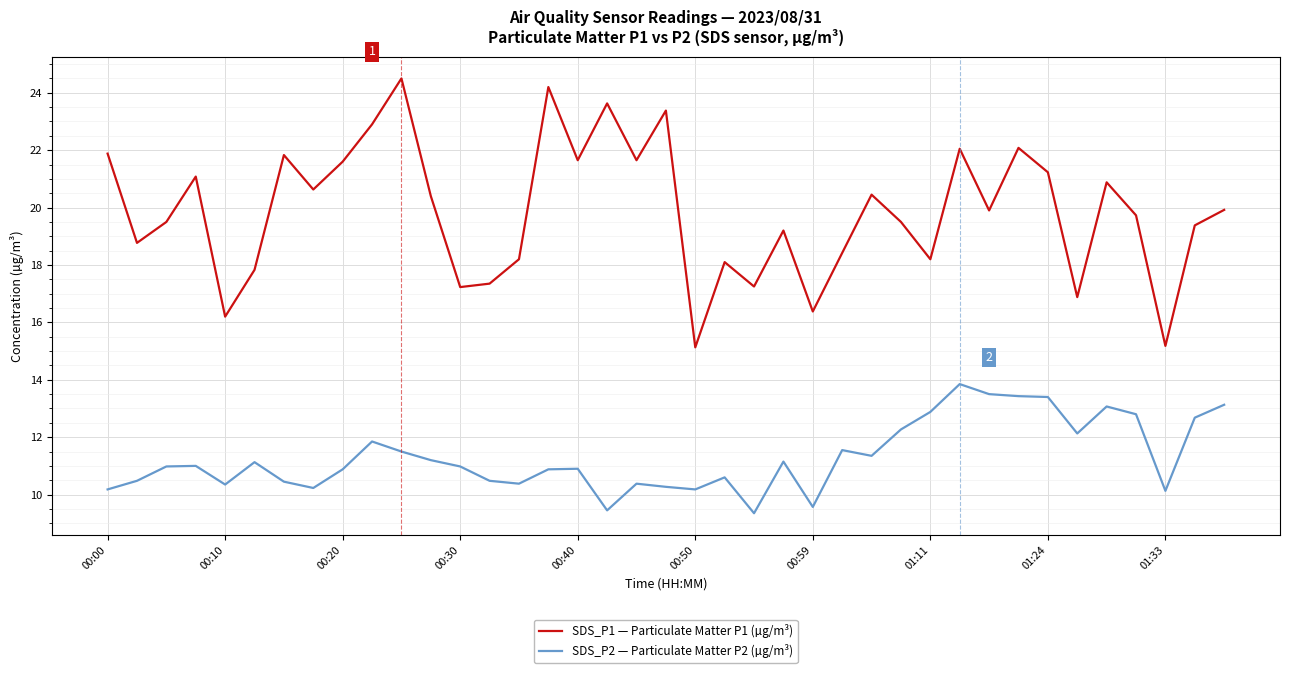

What is the average value of the SDS_P2 — Particulate Matter P2 (µg/m³) series?

11.3